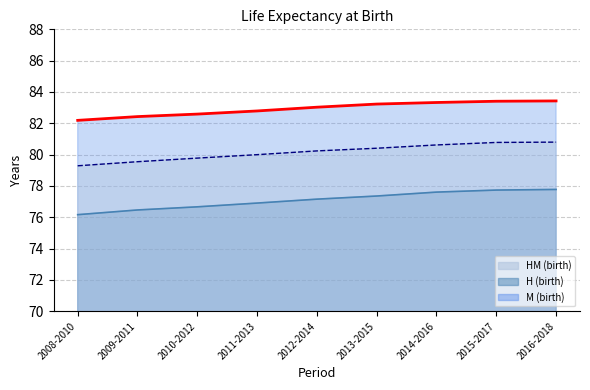

At how many categories does at least one series exceed 83?

5